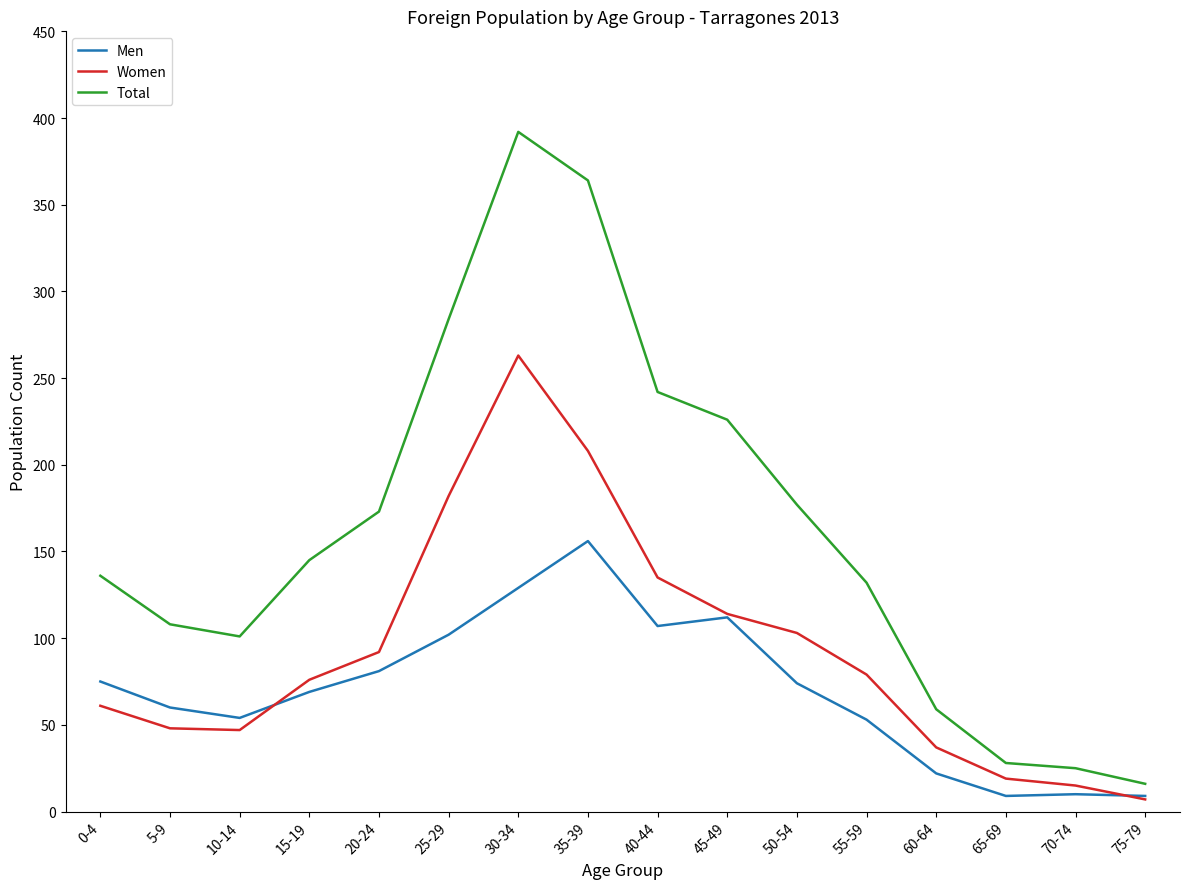

What is the greatest value displayed?

392